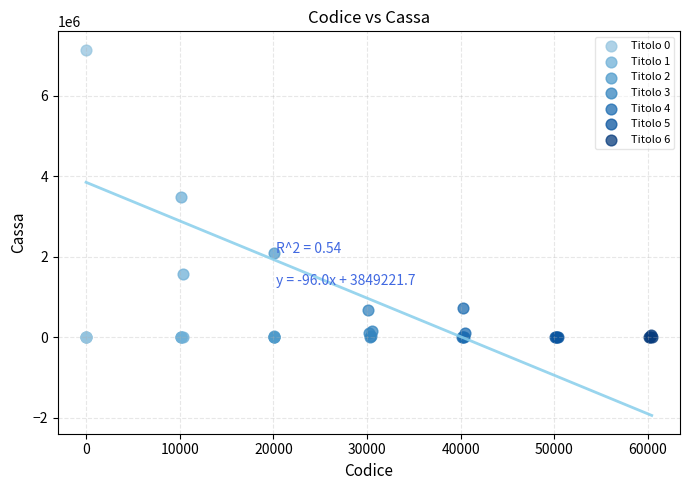

Which series reaches the maximum Y coordinate?

Titolo 0